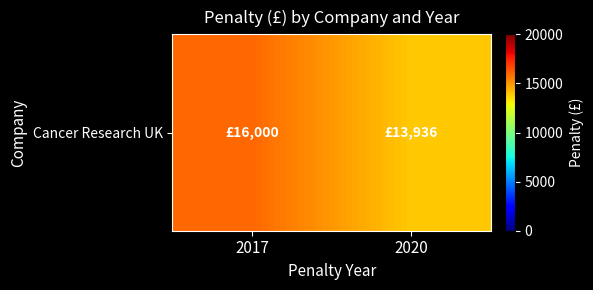

The chart shows a value of 9486 at 2017. True or false?

False